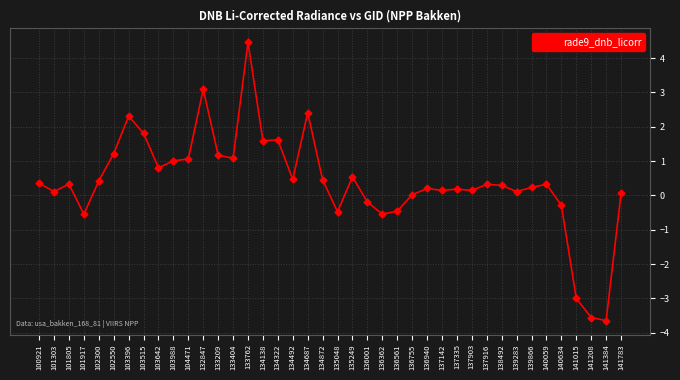

What is the maximum value shown in the chart?

4.5